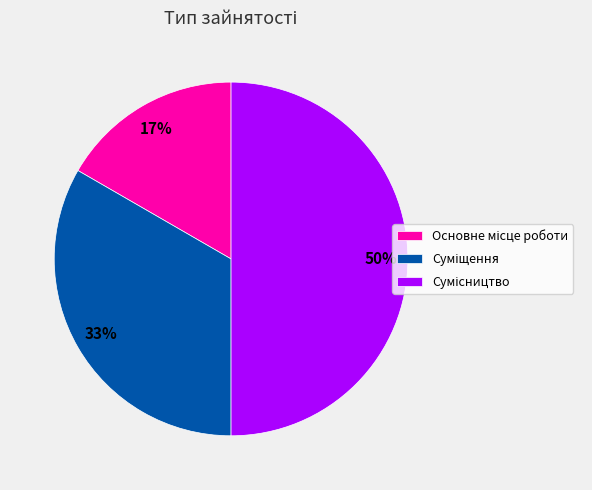

To the nearest percent, what is the difference between the largest and smallest slice percentages?

33%